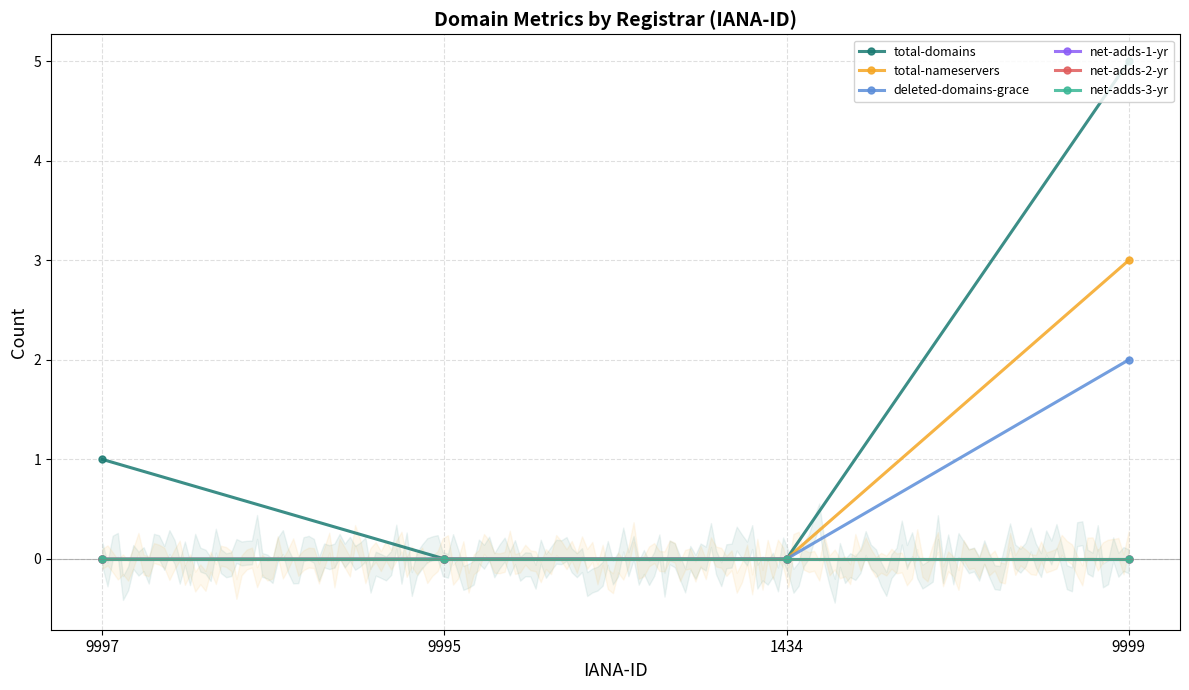

The deleted-domains-grace series shows 1 at 9997. True or false?

False